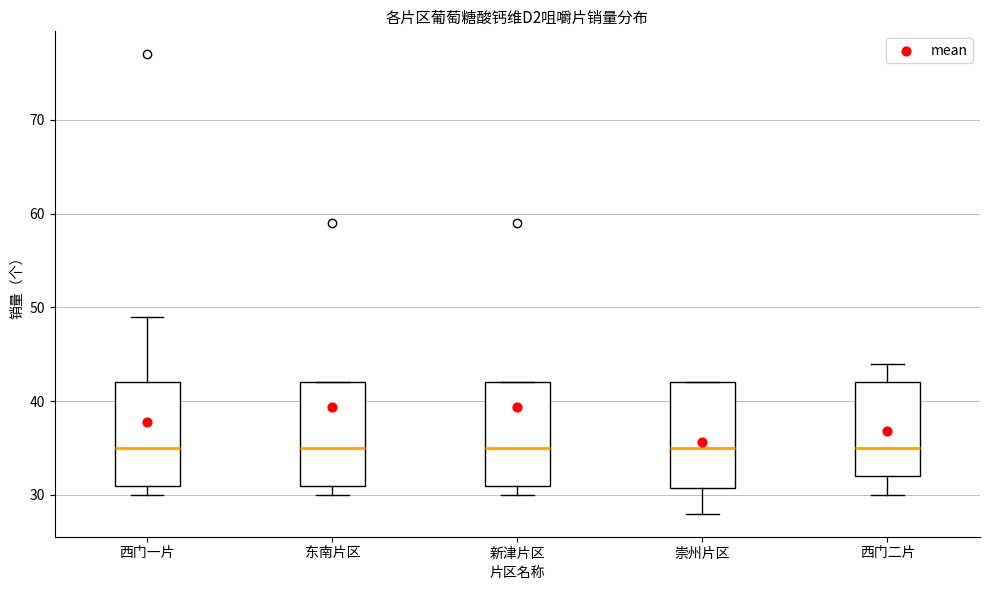

Reading left to right, read every box against the y-axis: the position of its median line, the range the box covers, and the ends of its whiskers. The values are not printed on the chart, so give them approximately, as read against the axis.

西门一片: median 35, box 31 to 42, whiskers 30 to 49
东南片区: median 35, box 31 to 42, whiskers 30 to 42
新津片区: median 35, box 31 to 42, whiskers 30 to 42
崇州片区: median 35, box 31 to 42, whiskers 28 to 42
西门二片: median 35, box 32 to 42, whiskers 30 to 44